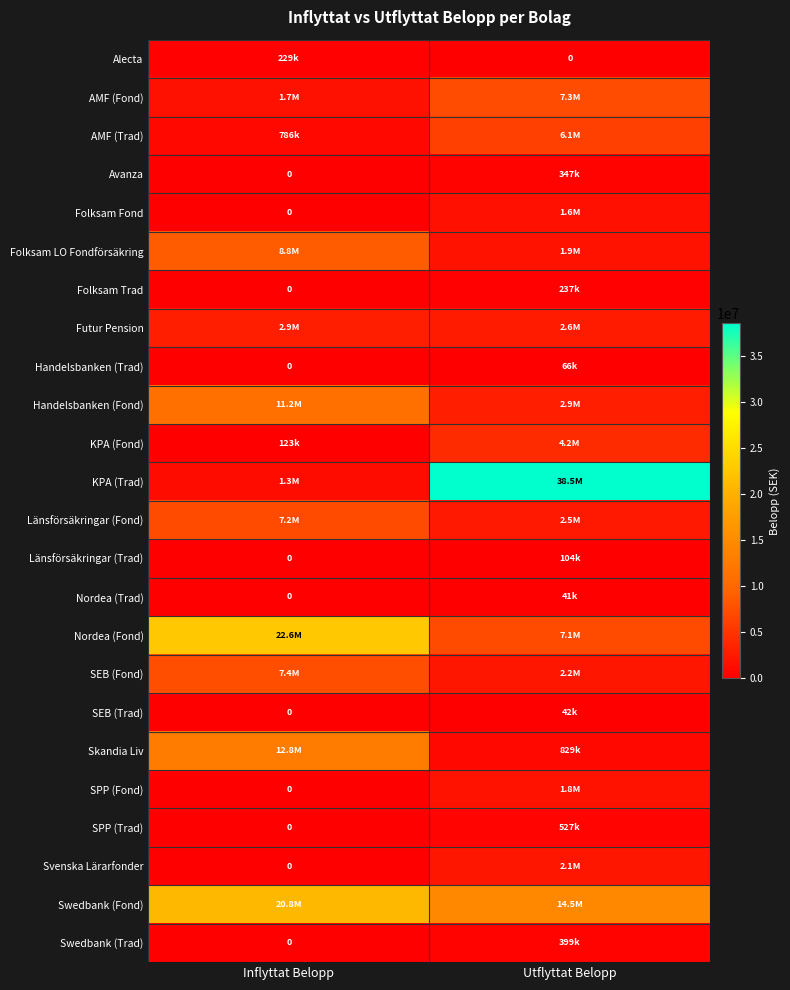

At how many categories does at least one series exceed 19994496?

2